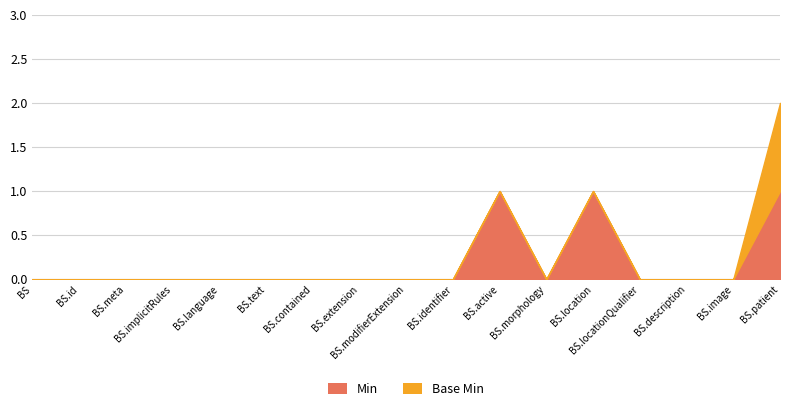

The value of Min at BS.meta is -1. True or false?

False